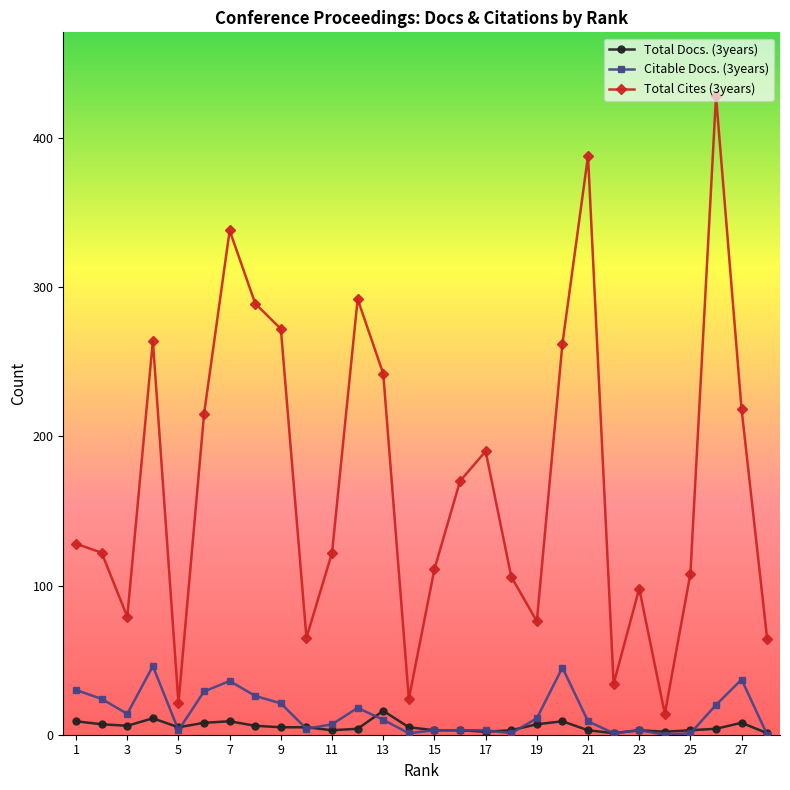

Rank the series by their maximum value, from highest to lowest.

Total Cites (3years), Citable Docs. (3years), Total Docs. (3years)